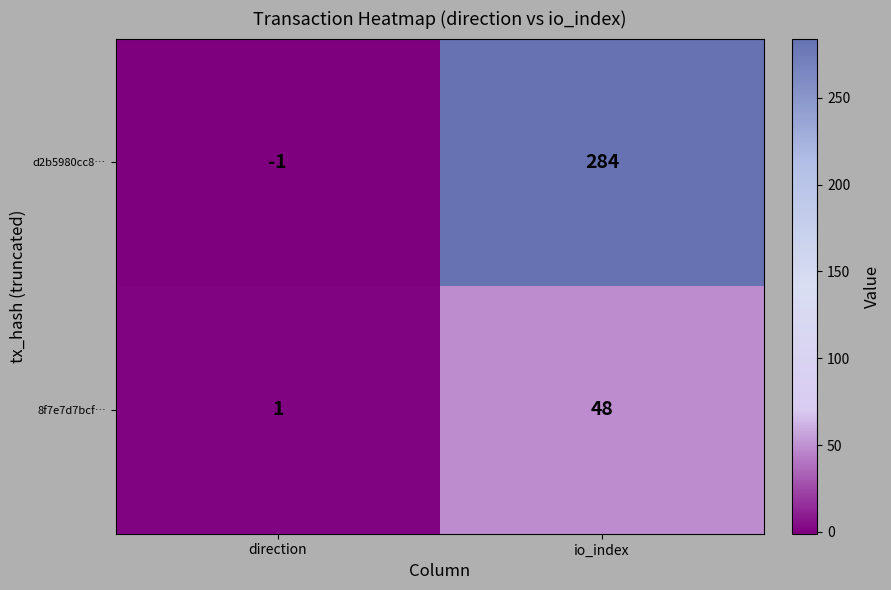

Where is 8f7e7d7bcf… nearest to the value 24?

direction